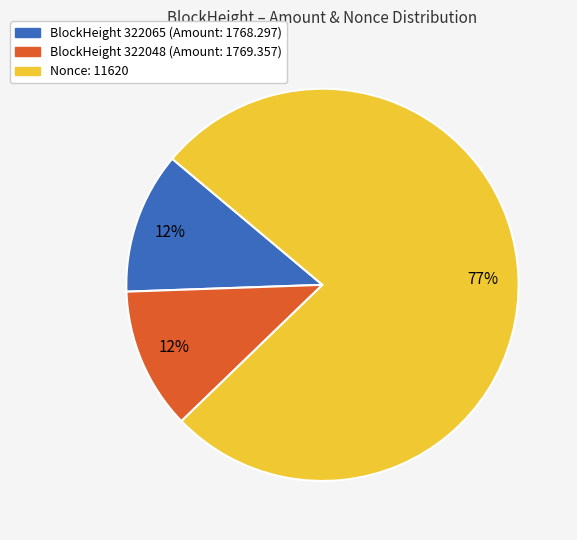

To the nearest percent, what is the combined percentage of BlockHeight 322065 (Amount: 1768.297) and Nonce: 11620?

88%